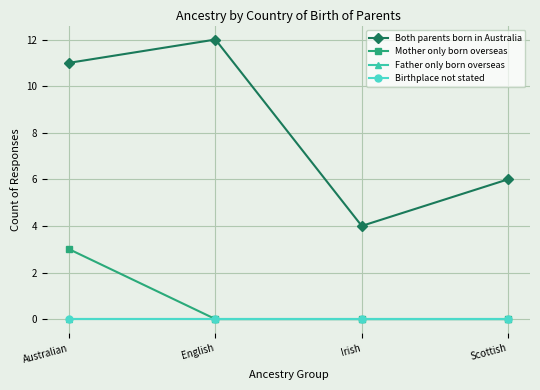

Rank the series at English from lowest to highest value.

Mother only born overseas, Father only born overseas, Birthplace not stated, Both parents born in Australia